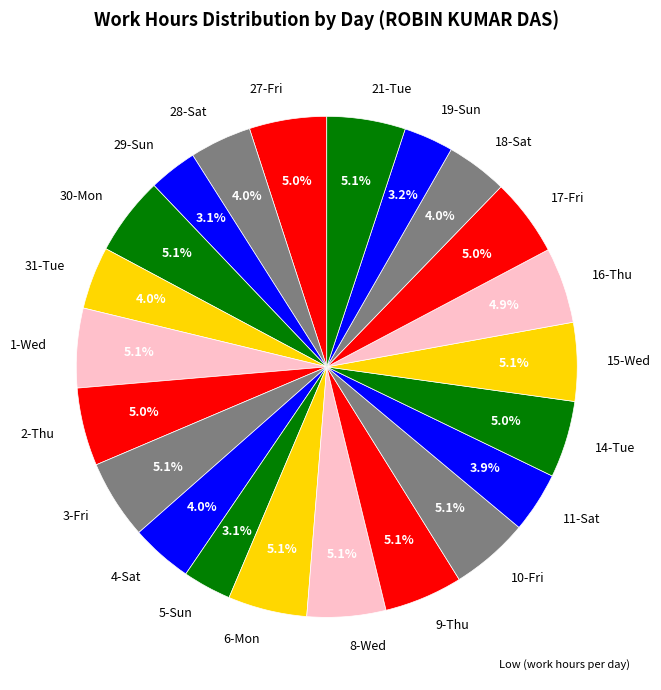

What percentage is the 3-Fri slice, to the nearest percent?

5%